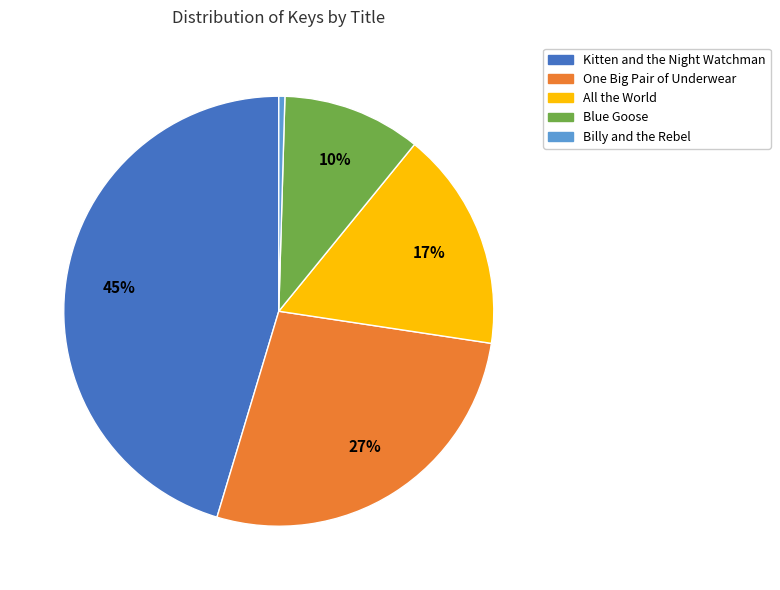

Combined, do Billy and the Rebel and Kitten and the Night Watchman account for over 50%?

No